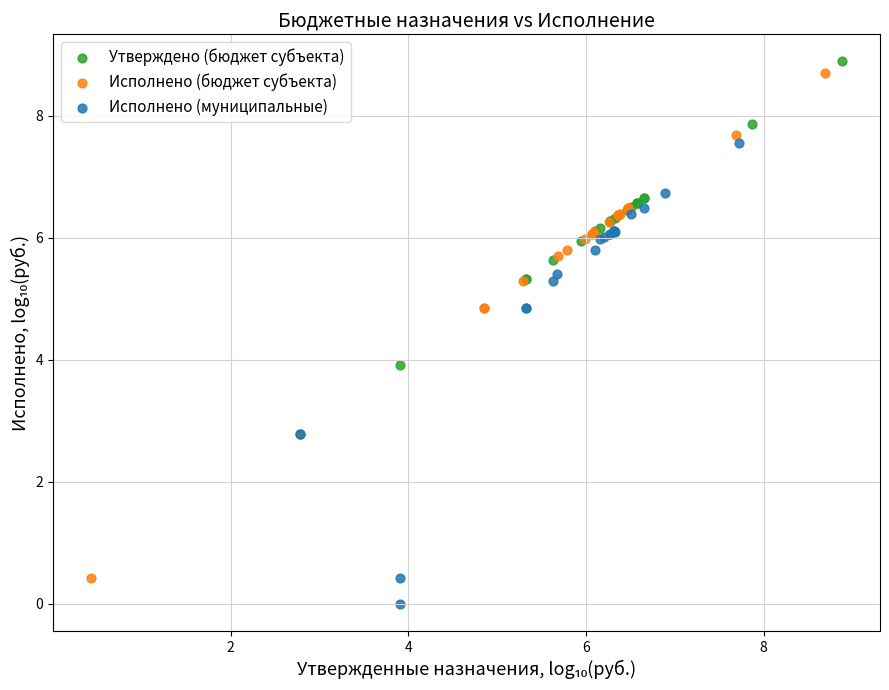

Which series reaches the minimum Y coordinate?

Исполнено (муниципальные)